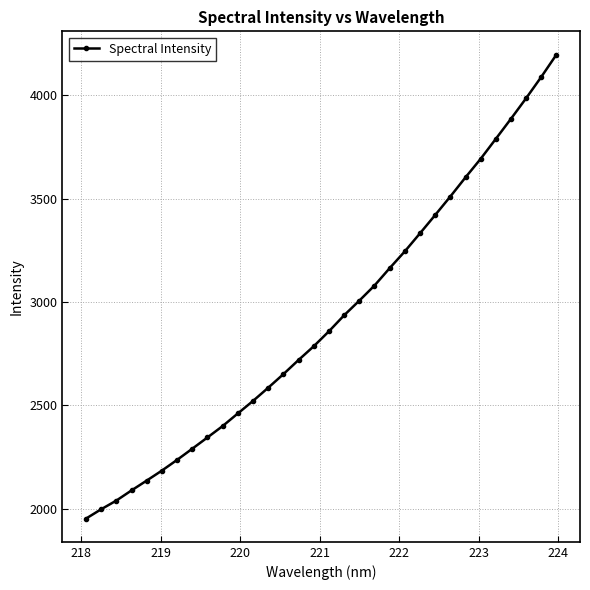

Is this an area chart (filled region under the line)?

No